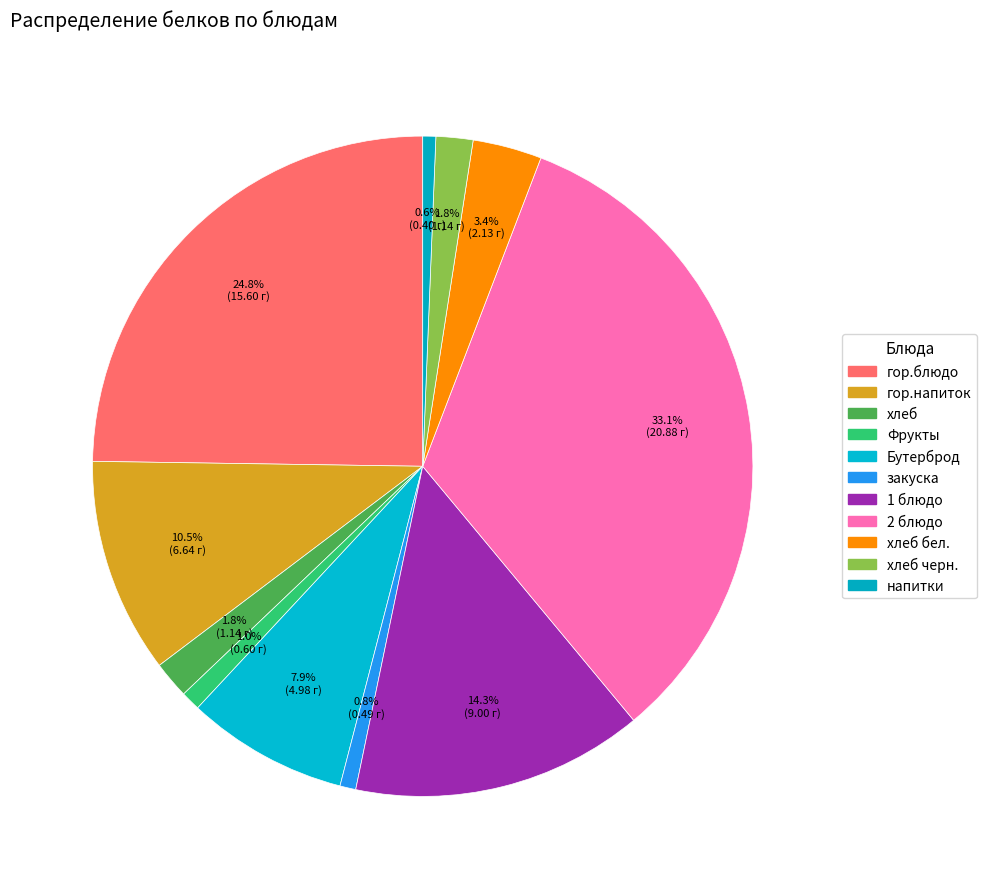

Which slice is the smallest?

напитки